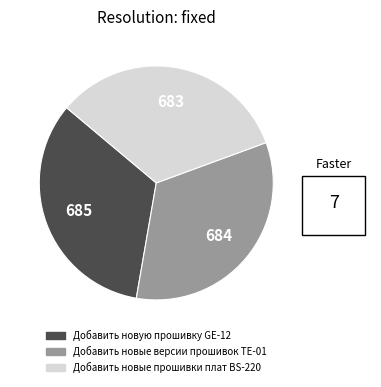

Does Добавить новые версии прошивок TE-01 account for over 50% of the chart?

No